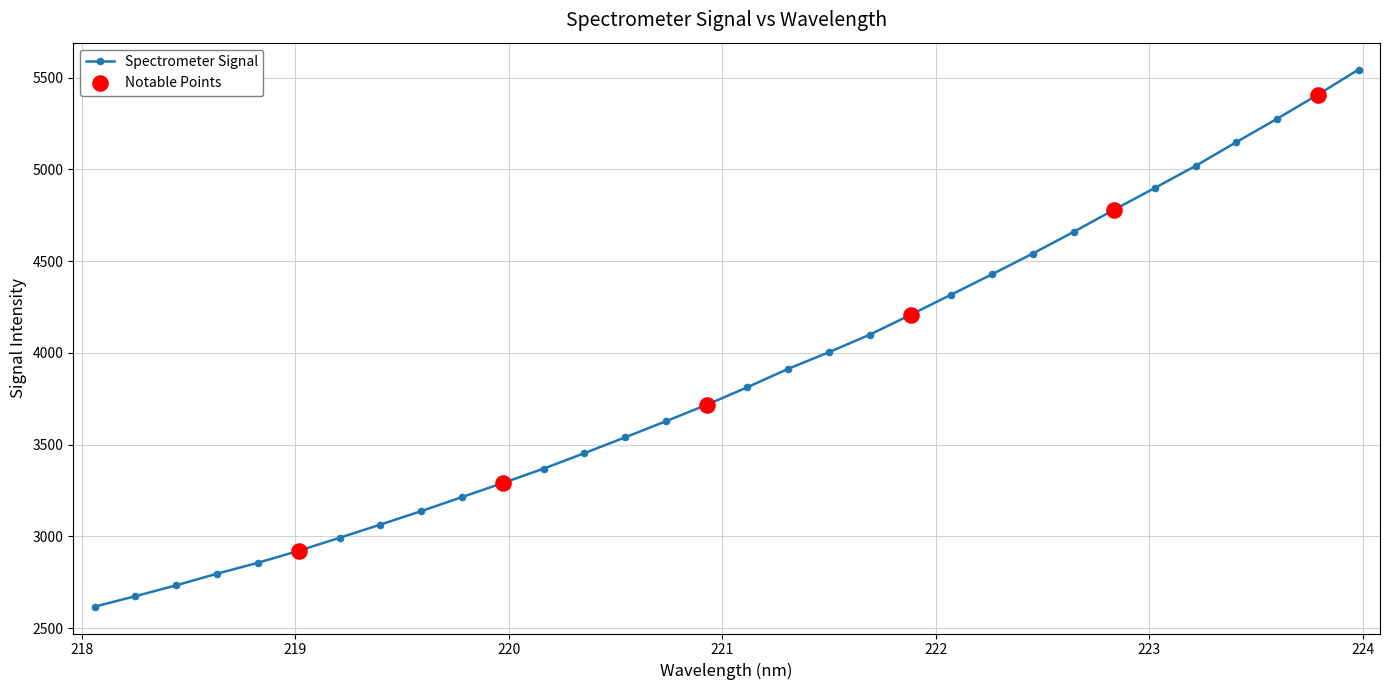

What is the value of the 5th point from the left?

2855.8